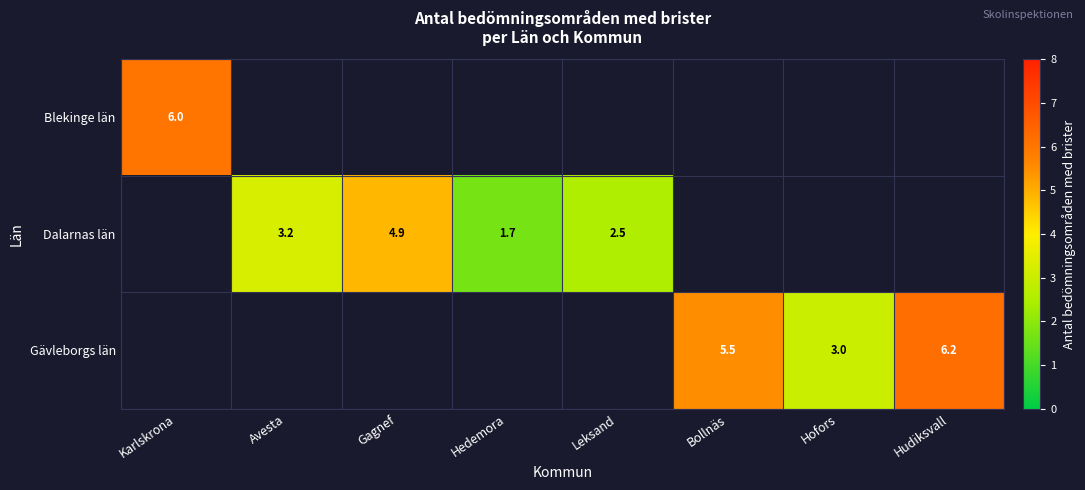

What is the difference between the Dalarnas län values at Avesta and Hedemora?

1.5